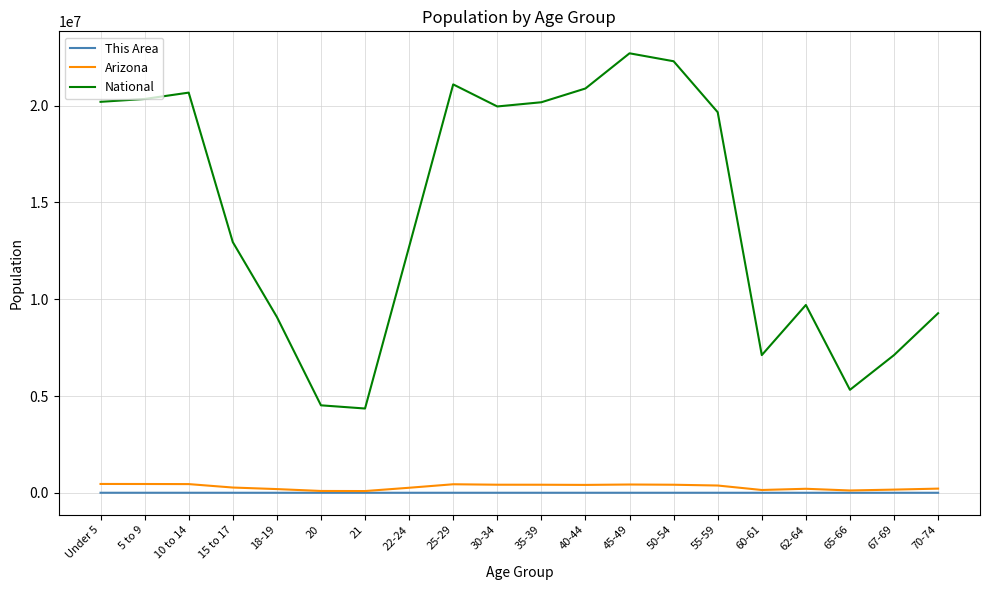

What is the total value across all series at 18-19?

9277184